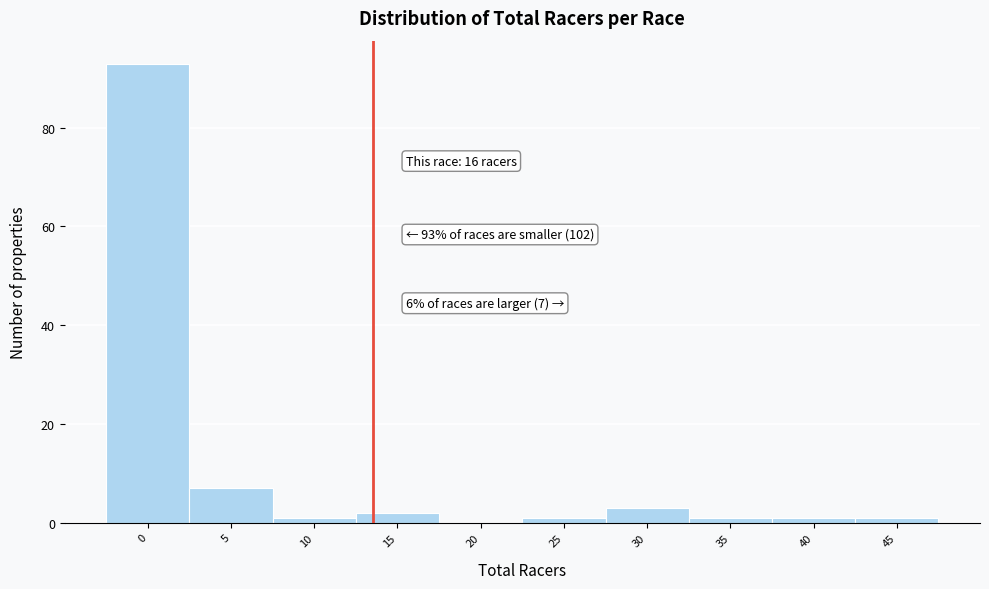

Approximately how many times larger is the value at 0 compared to 15?

46.5